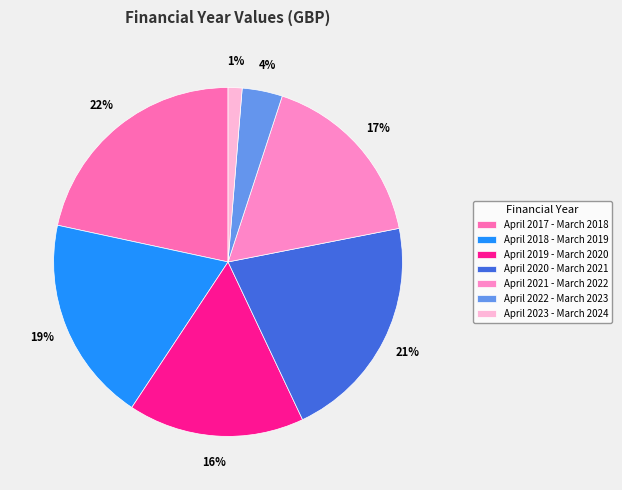

Which slice is the smallest?

April 2023 - March 2024